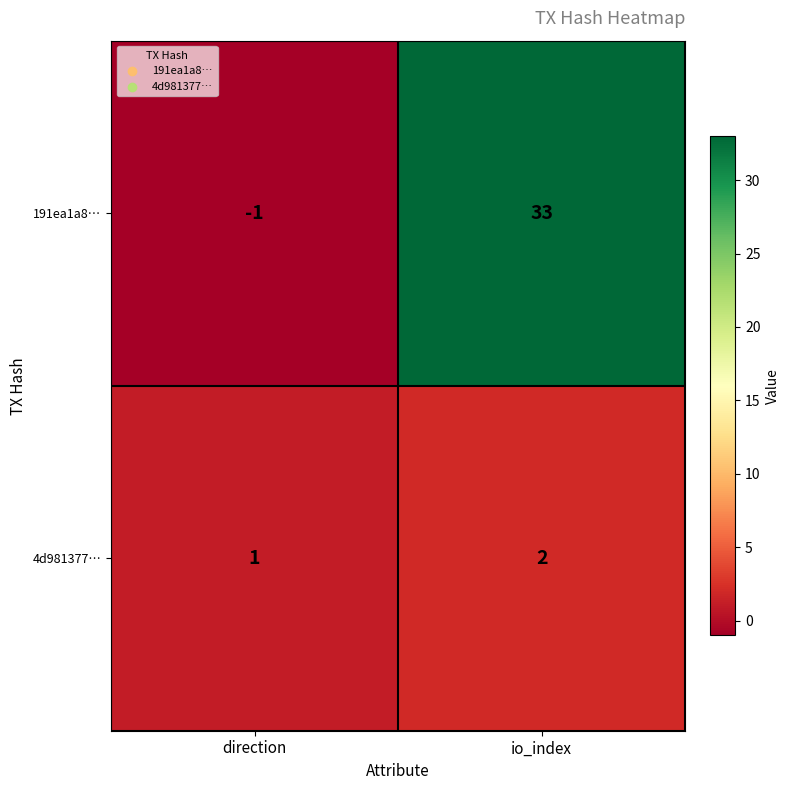

Rank the categories by 4d981377… value from lowest to highest.

direction, io_index